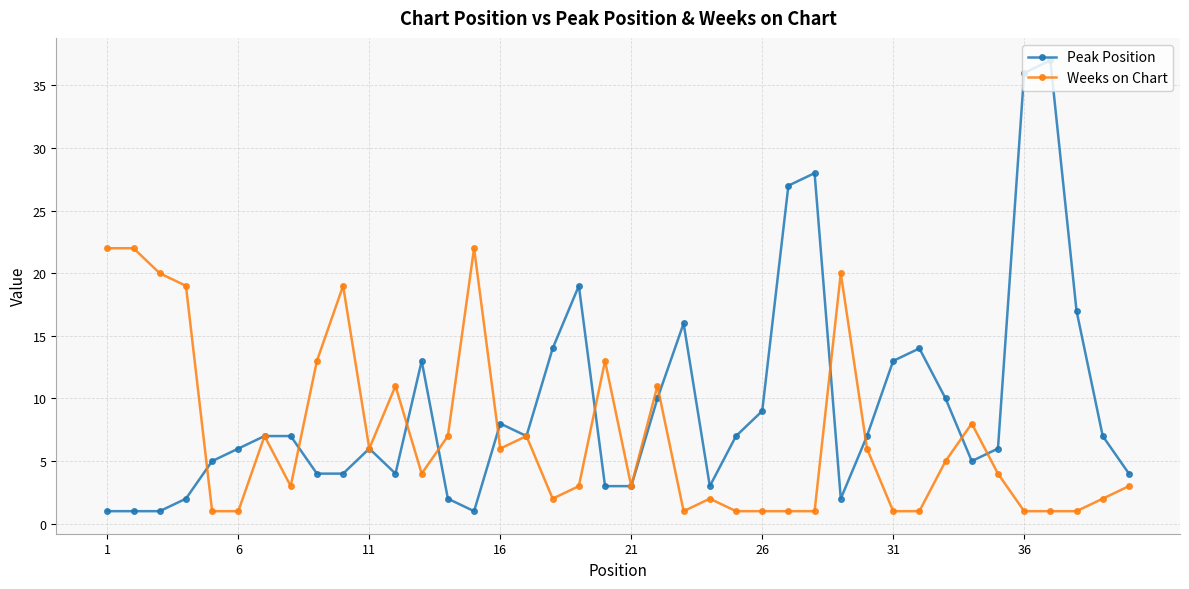

After their last crossing, which series has the higher values: Weeks on Chart or Peak Position?

Peak Position